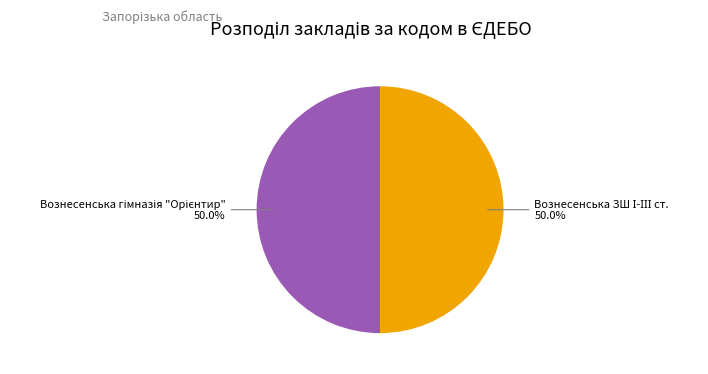

To the nearest percent, what is the combined percentage of Вознесенська ЗШ І-ІІІ ст. and Вознесенська гімназія "Орієнтир"?

100%